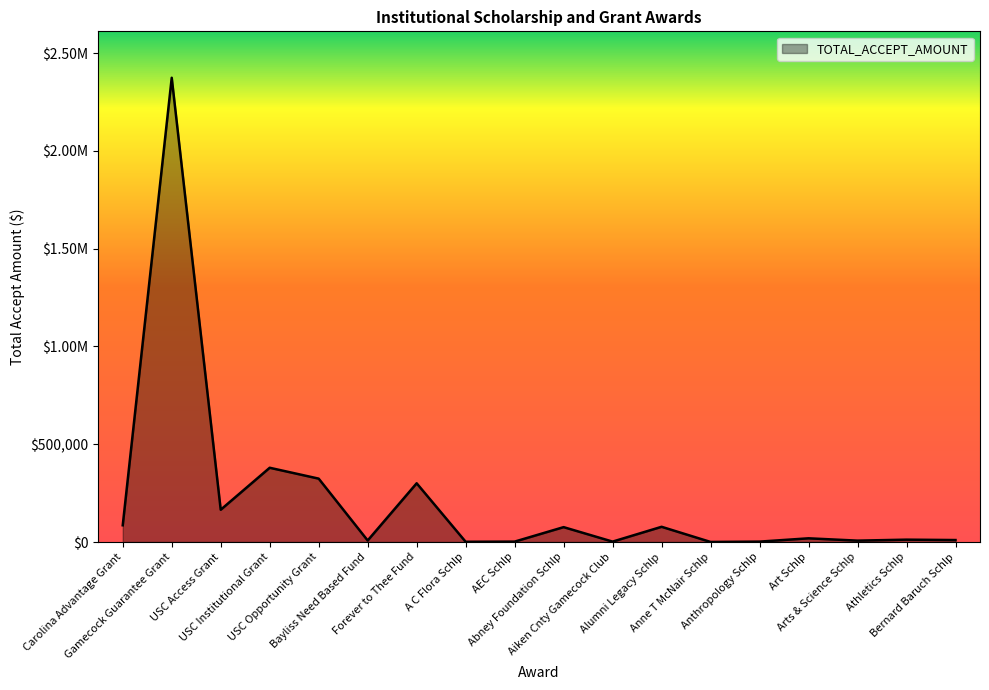

What is the average value?

213590.4